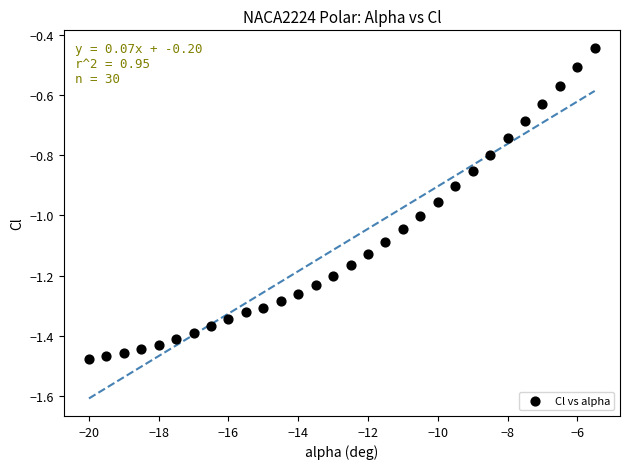

What is the range of X values (max minus min)?

14.5